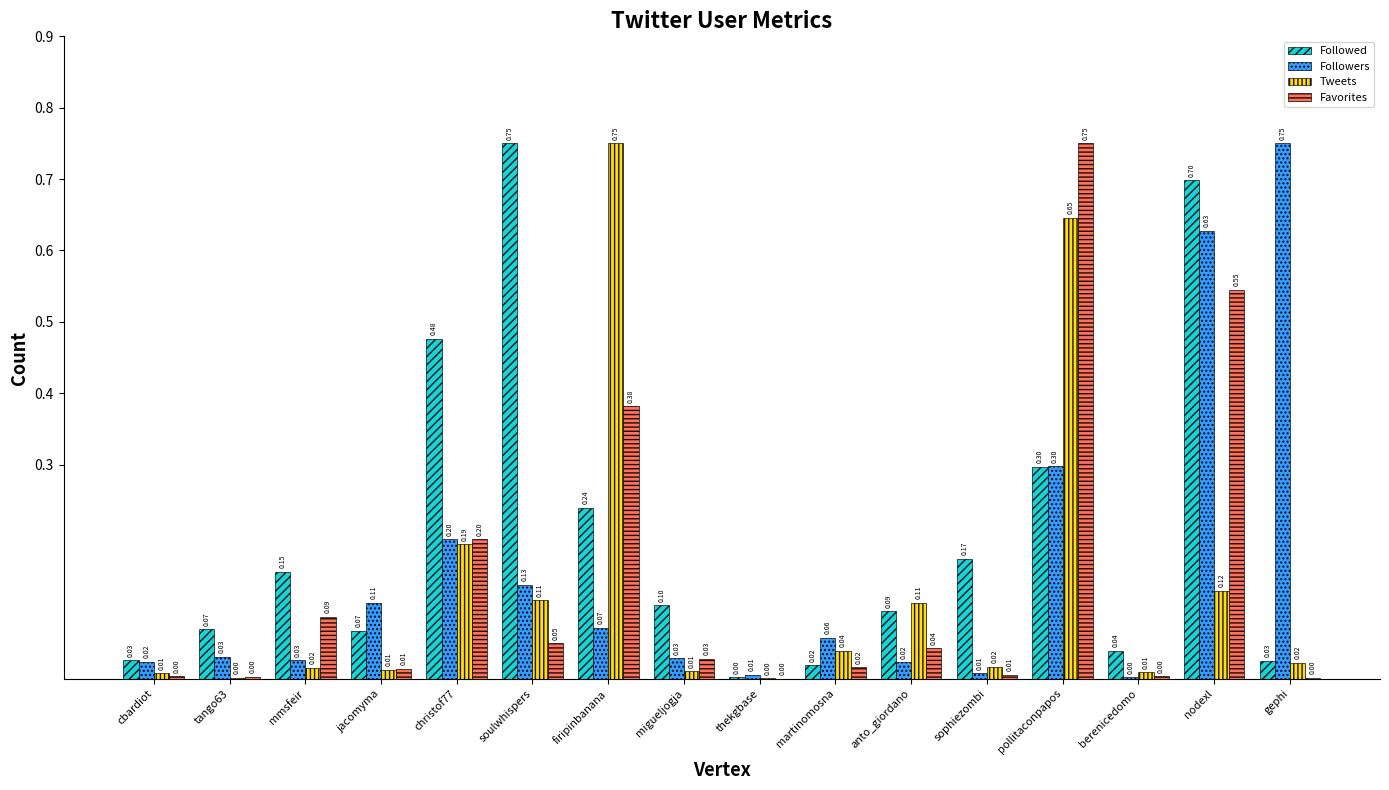

True or false: Followed has a value of 0.4 at pollitaconpapos.

False